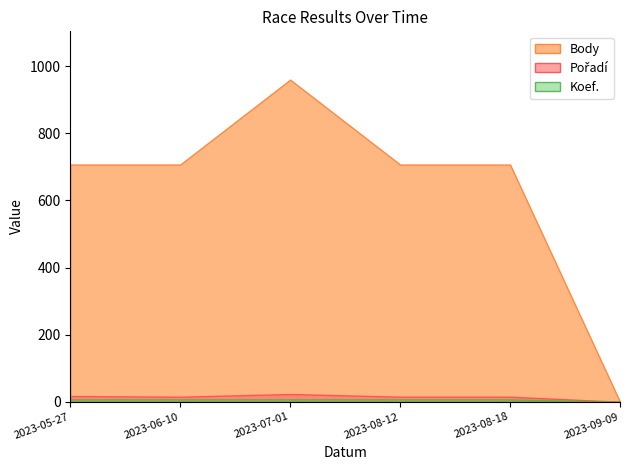

Which category has the highest value in the Koef. series?

2023-05-27